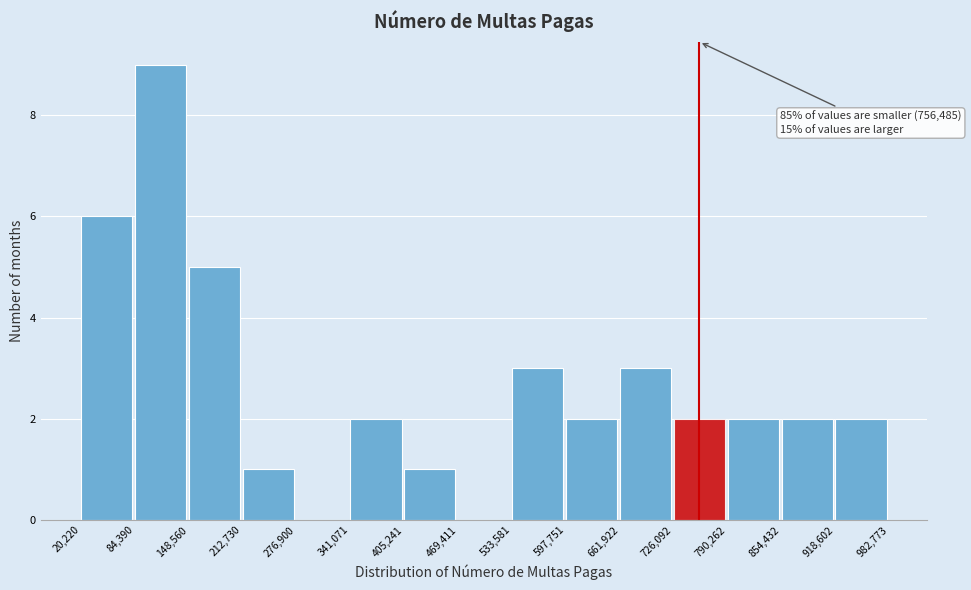

Which range on the x-axis has the tallest bar?

84,390 to 148,560